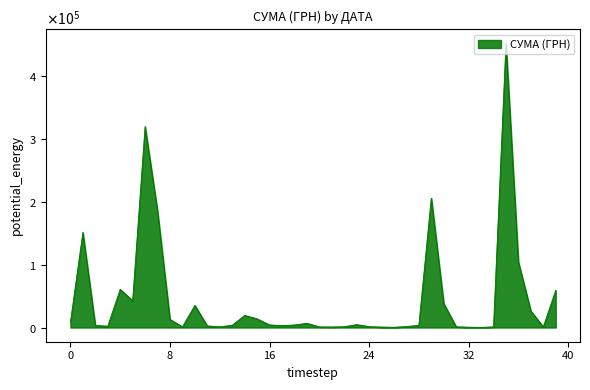

What is the smallest value displayed?

250.0